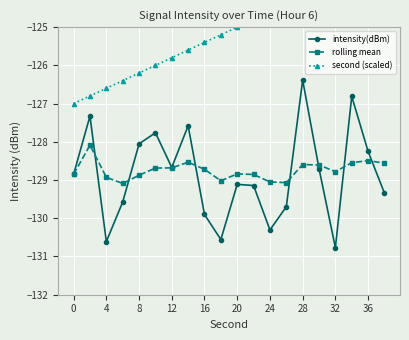

Count the number of data series in this chart.

3